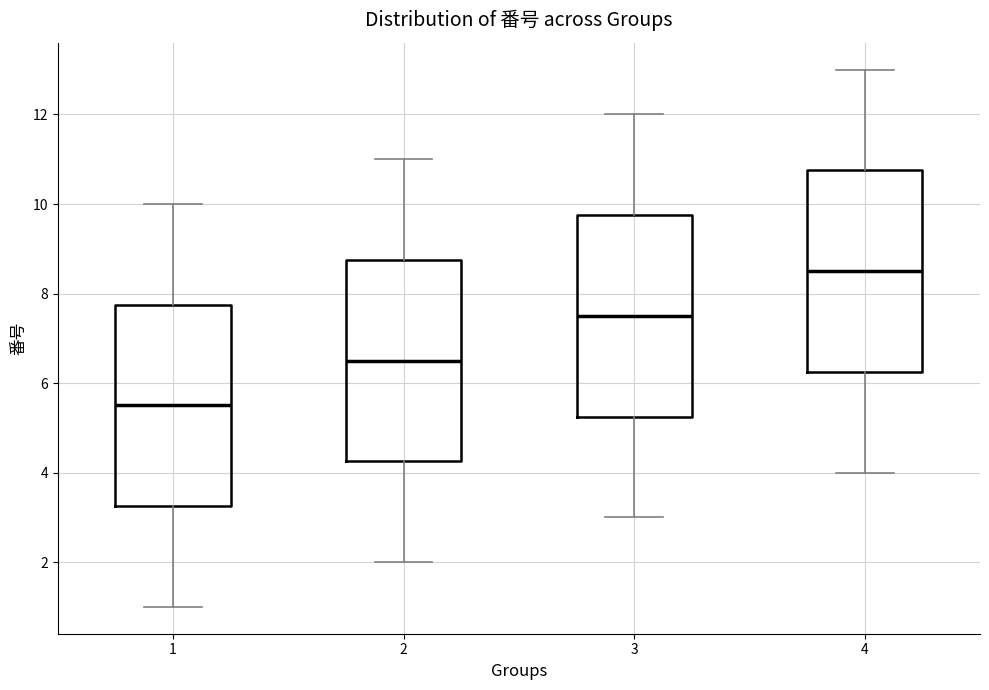

Reading left to right, transcribe this box plot: for each box, give where its median line is, the range the box spans, and where its two whiskers end, as read against the y-axis. The values are not printed on the chart, so give them approximately, as read against the axis.

1: median 5.6, box 3.2 to 7.8, whiskers 1.0 to 10.0
2: median 6.6, box 4.2 to 8.8, whiskers 2.0 to 11.0
3: median 7.6, box 5.2 to 9.8, whiskers 3.0 to 12.0
4: median 8.6, box 6.2 to 10.8, whiskers 4.0 to 13.0